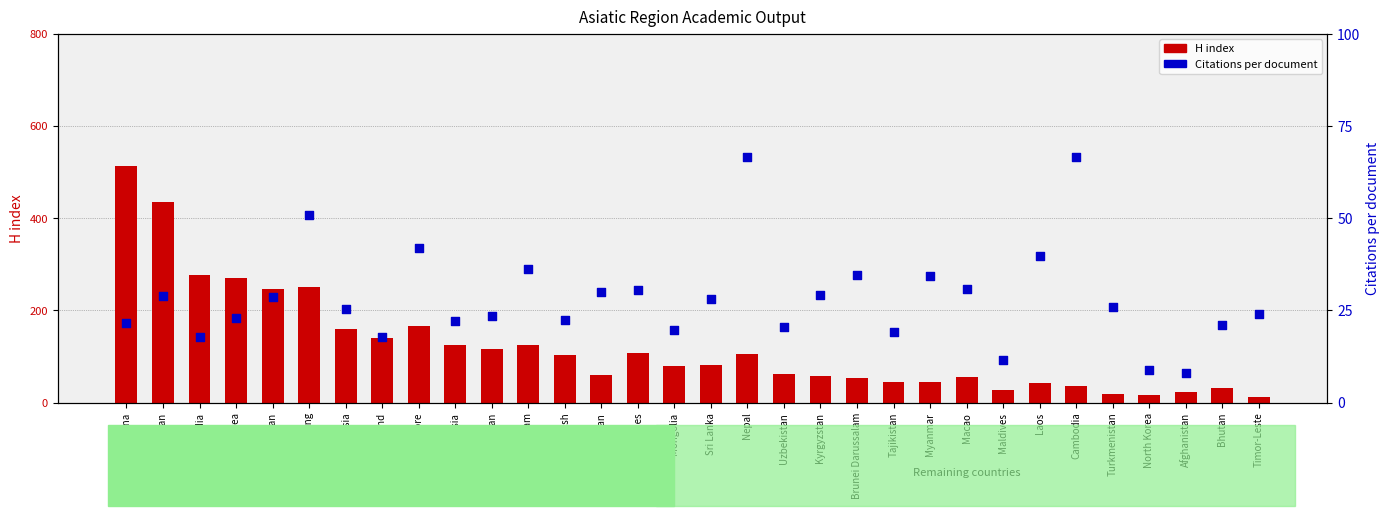

What are all the series names shown in the legend?

H index, Citations per document